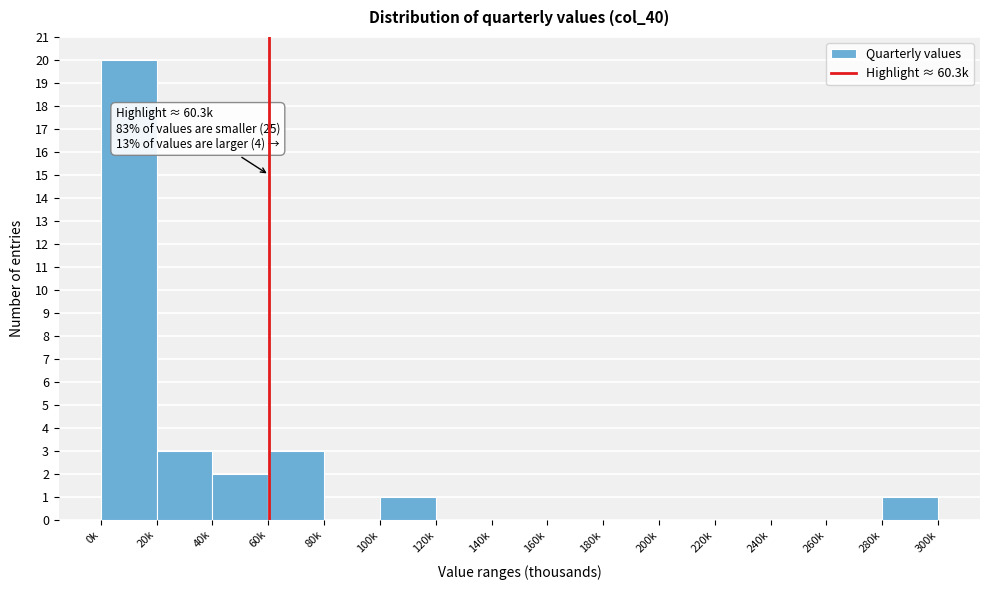

Reading left to right, what are all the values shown in this chart?

0k=20	20k=3	40k=2	60k=3	80k=0	100k=1	120k=0	140k=0	160k=0	180k=0	200k=0	220k=0	240k=0	260k=0	280k=1